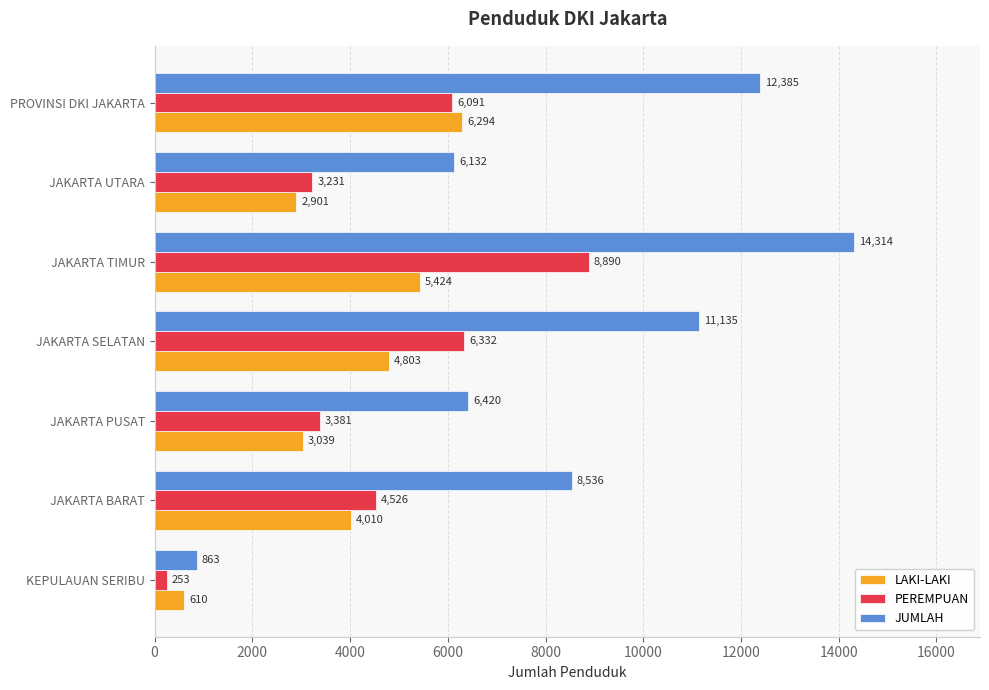

What is the sum of all PEREMPUAN values?

32704